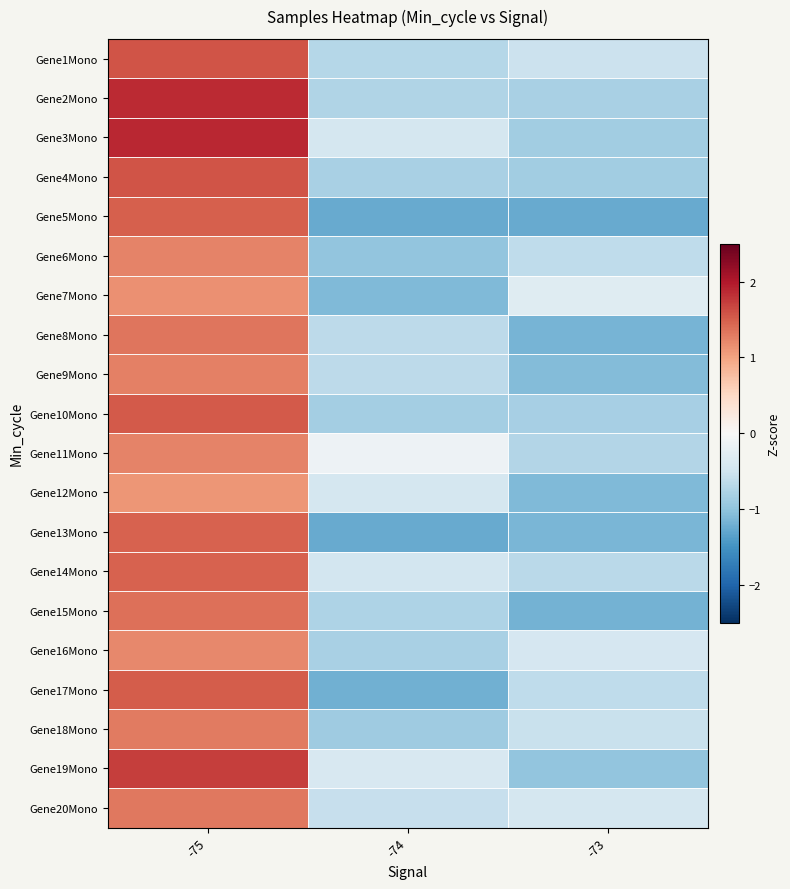

What is the spread (max minus min) of values at -73?

1.0